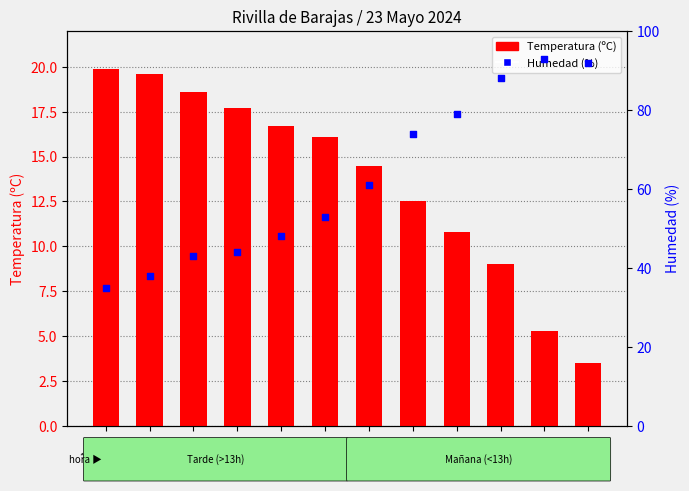

Which series has the largest Y range (max minus min)?

Humedad (%)